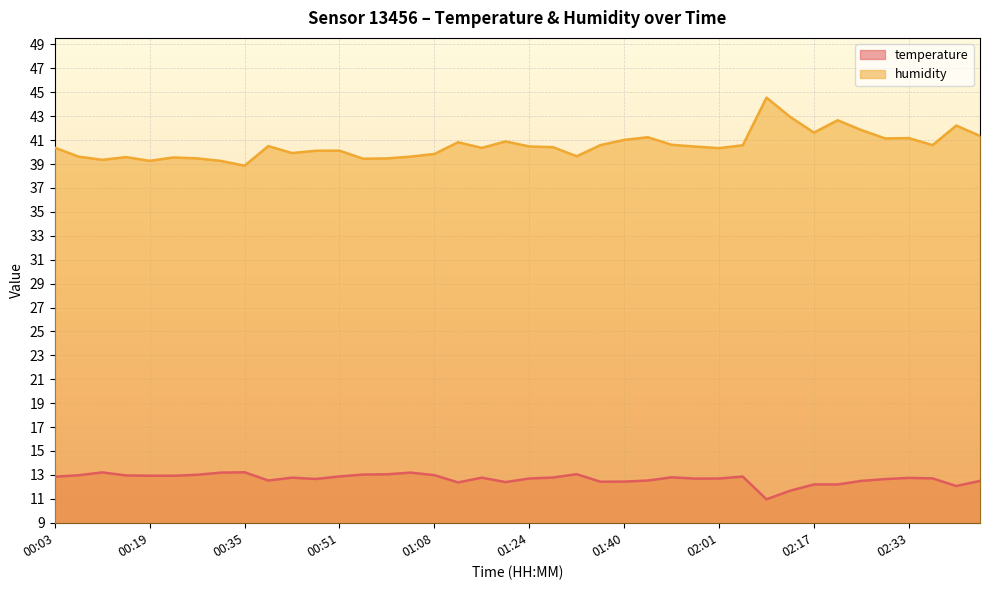

How many lines are shown in the chart?

2